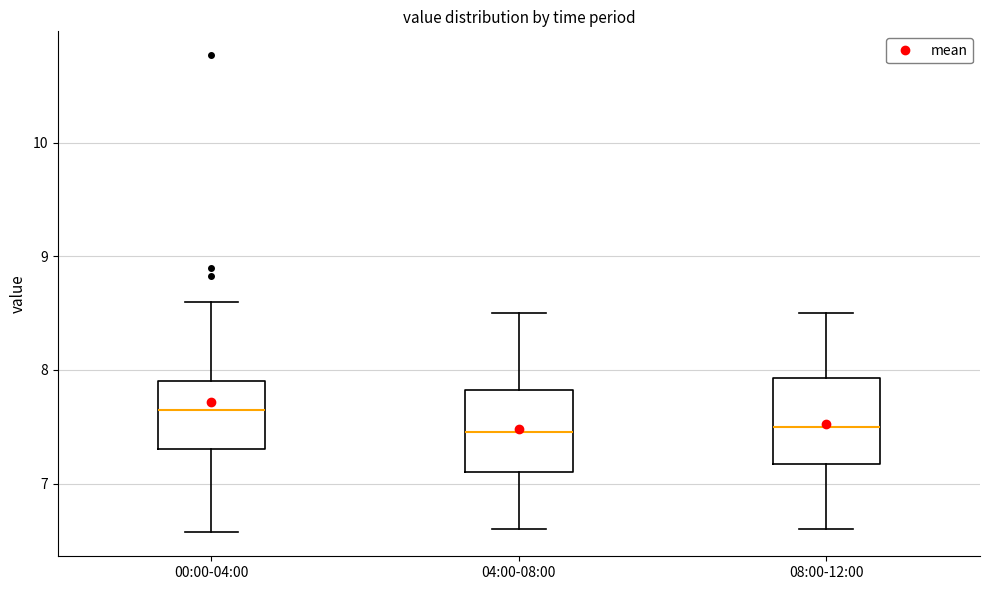

Which box has the highest median line?

00:00-04:00